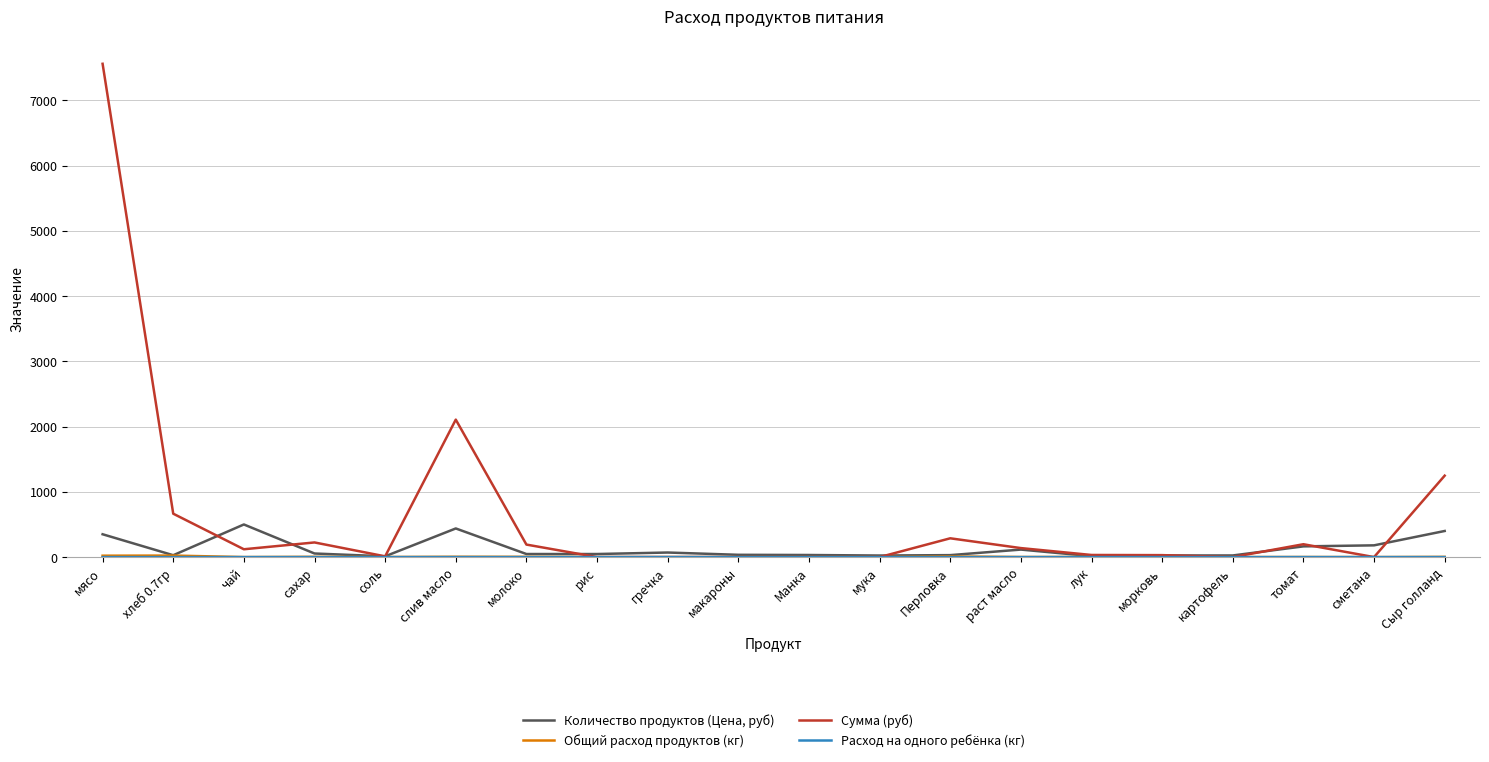

At which label does Сумма (руб) reach its peak?

мясо